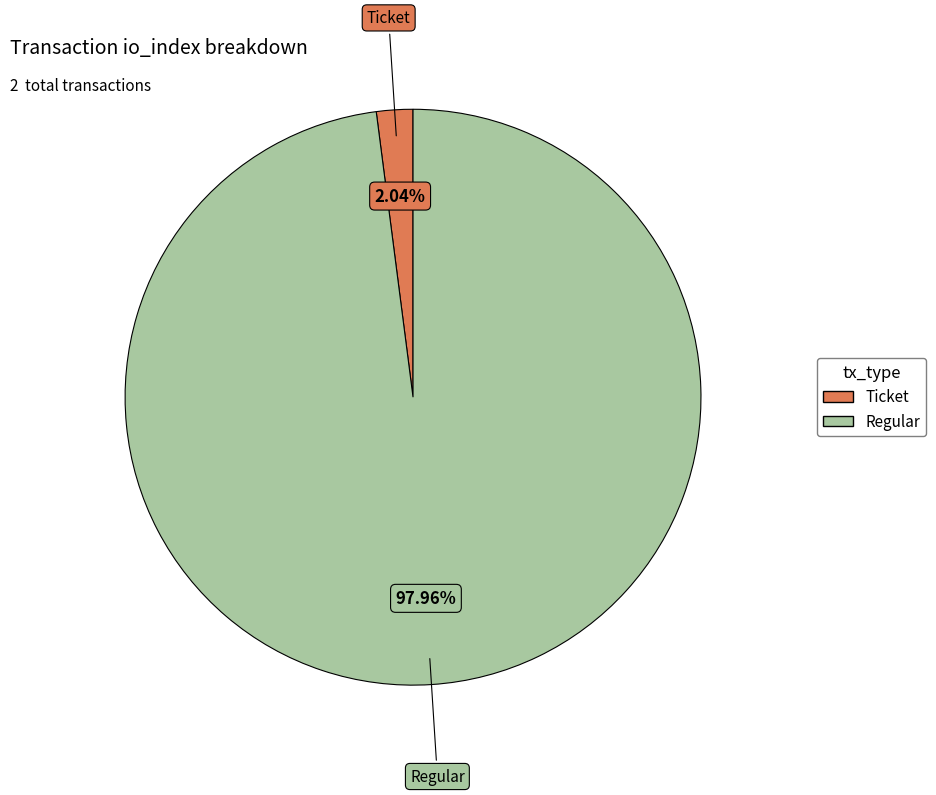

What is the smallest slice in the pie chart?

Ticket